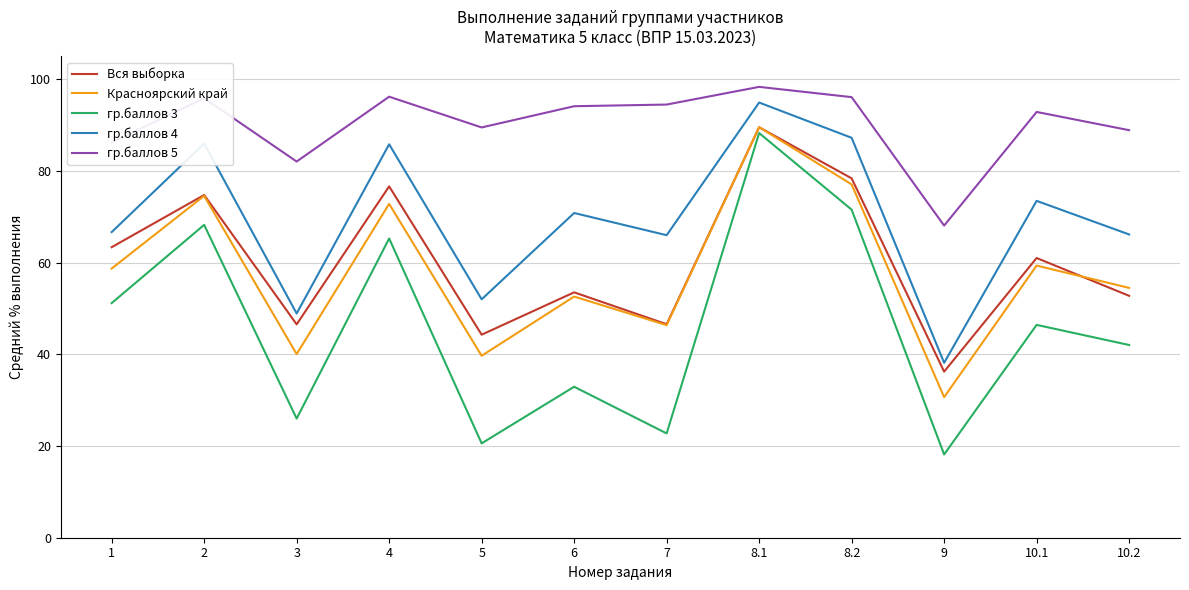

True or false: Вся выборка and гр.баллов 4 cross at least once.

False